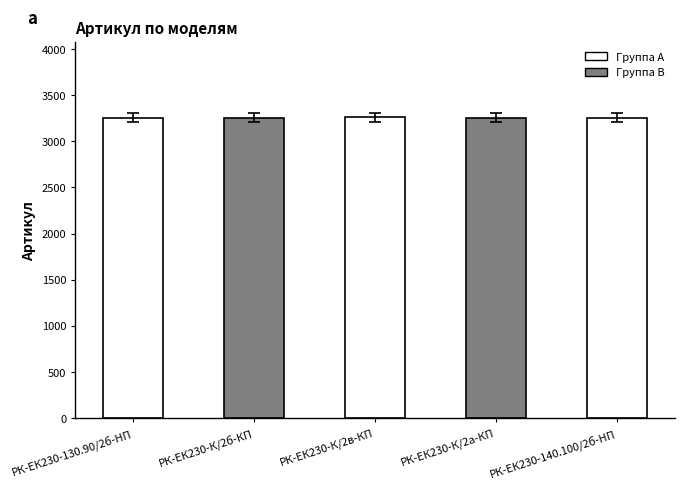

What is the average value?

3257